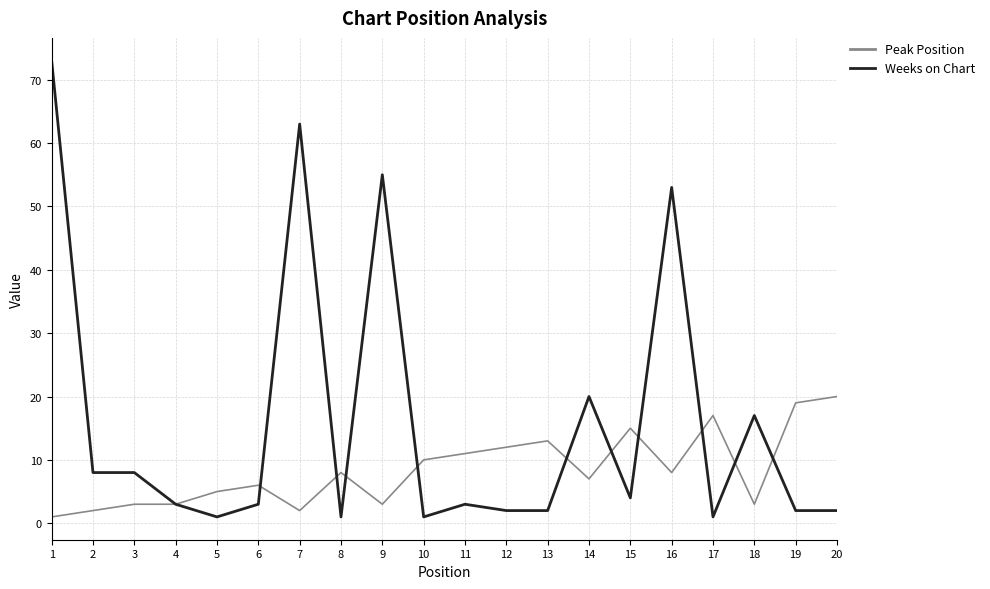

True or false: Weeks on Chart has more than 0 points higher than both neighbors.

True